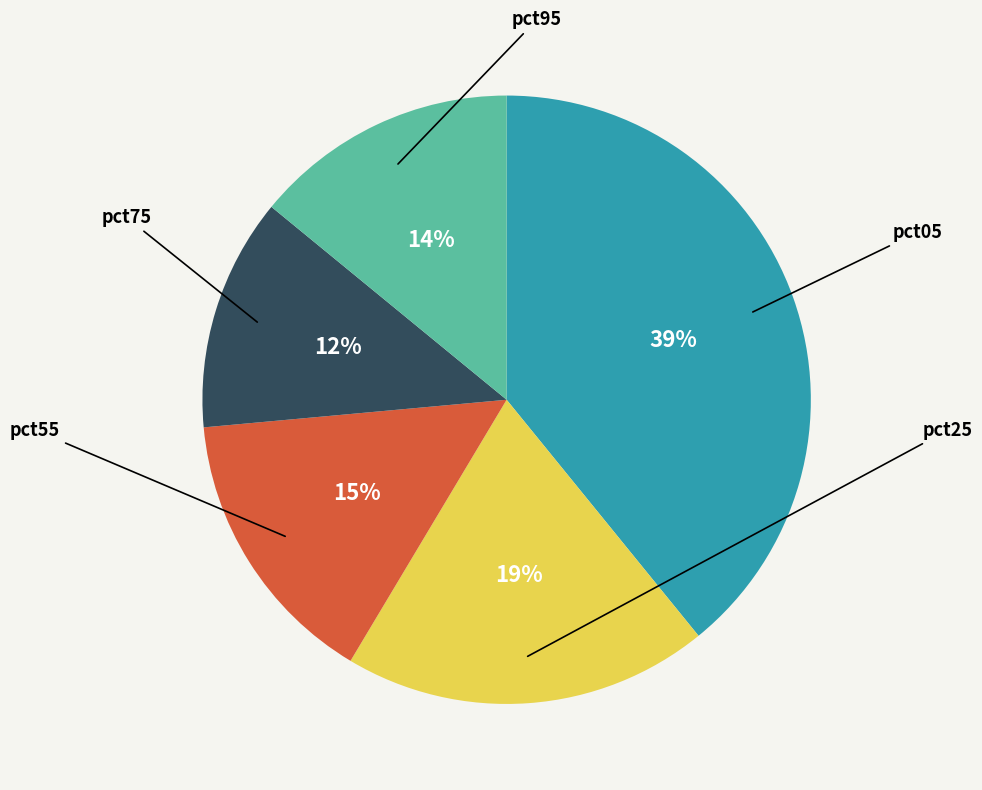

Count the number of slices in the pie.

5